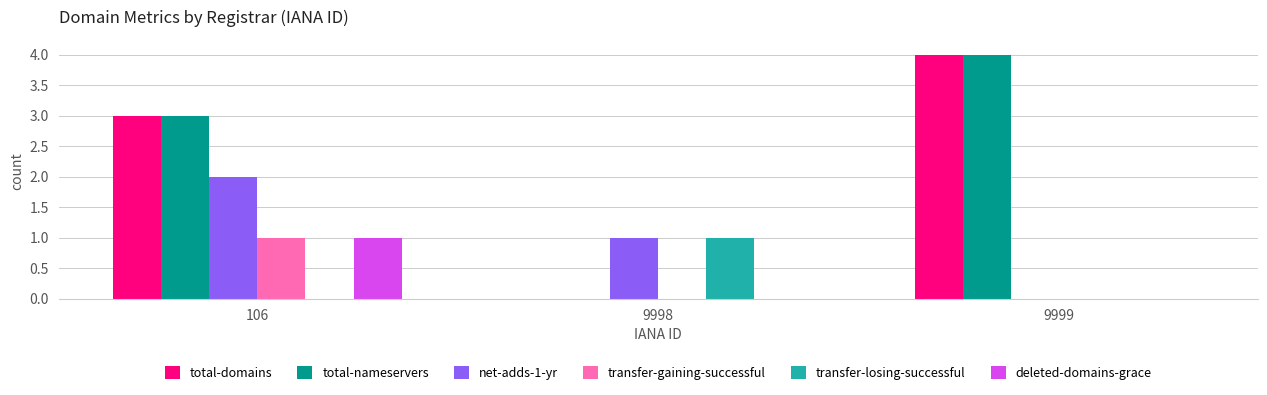

Reading right to left, list all the values displayed in this chart.

total-domains: 9999=4	9998=0	106=3
total-nameservers: 9999=4	9998=0	106=3
net-adds-1-yr: 9999=0	9998=1	106=2
transfer-gaining-successful: 9999=0	9998=0	106=1
transfer-losing-successful: 9999=0	9998=1	106=0
deleted-domains-grace: 9999=0	9998=0	106=1